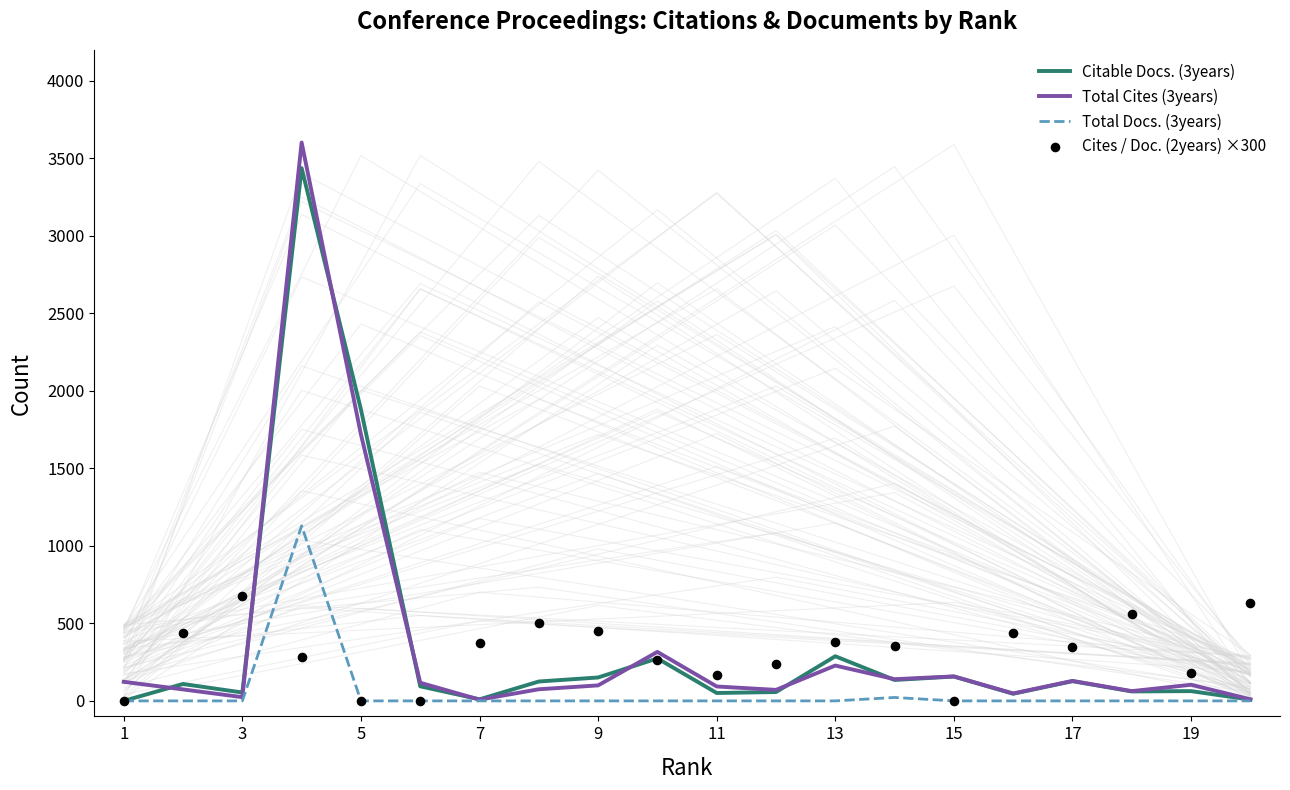

Which series reaches the minimum Y coordinate?

Citable Docs. (3years)